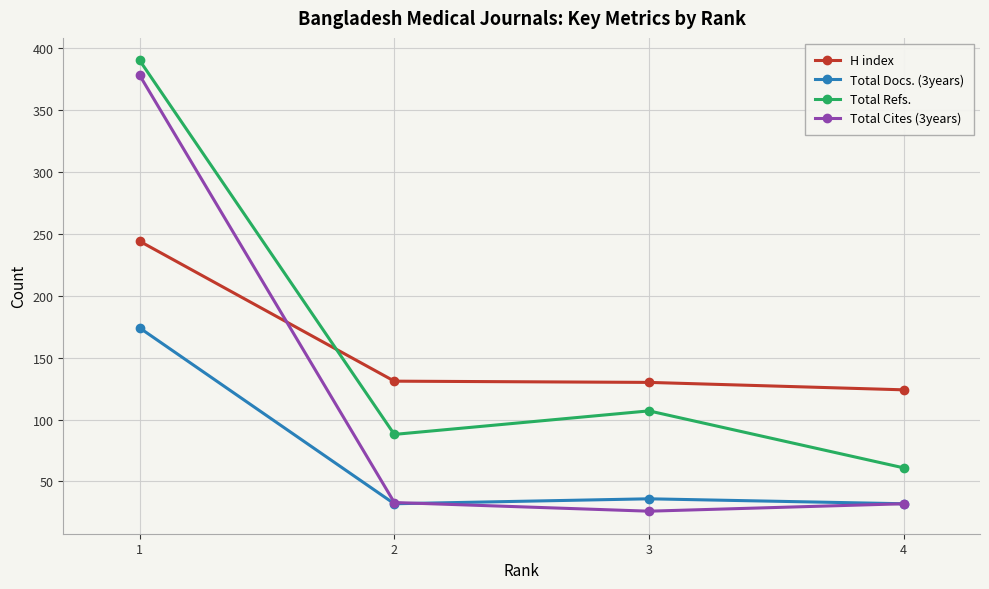

What is the approximate value of H index at 3, to the nearest 50?

150